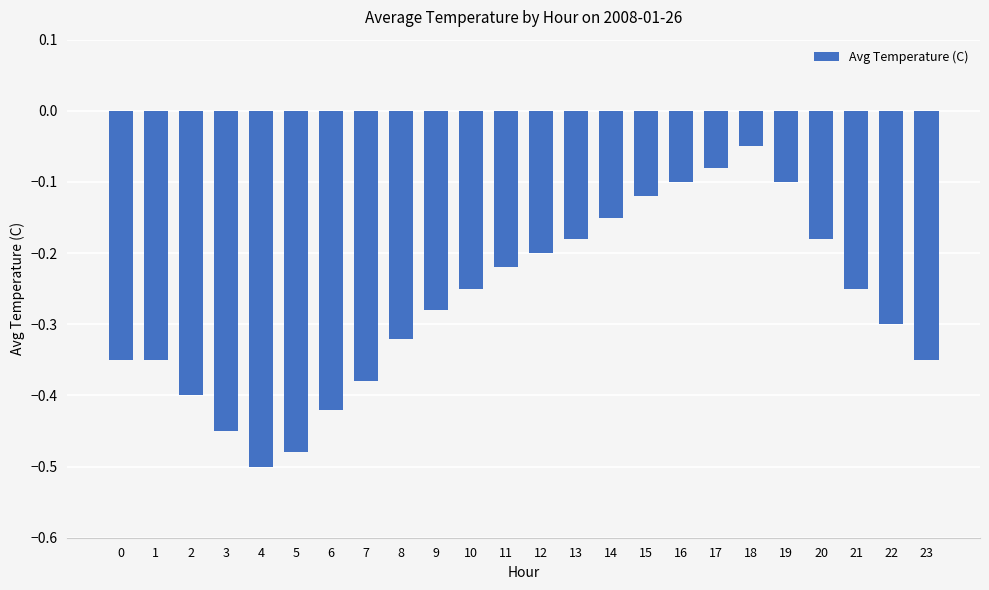

What is the sum of all values?

-6.5